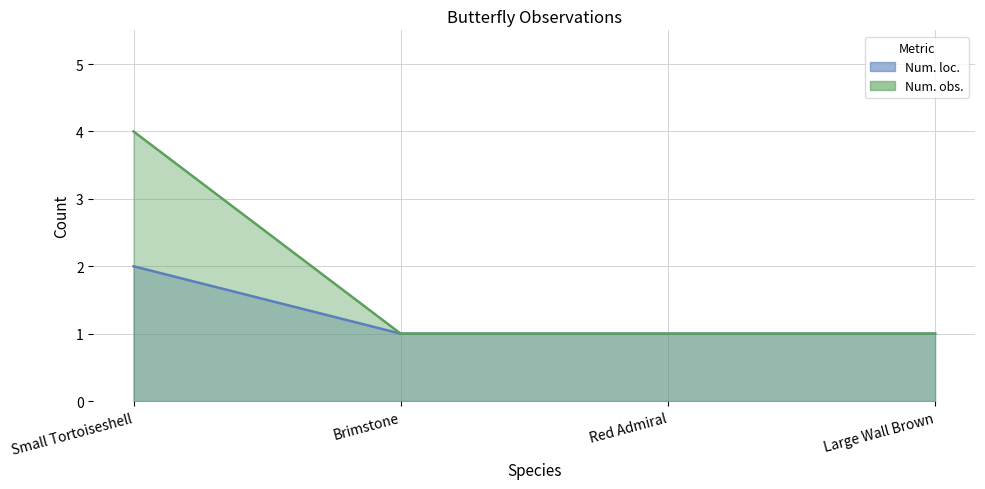

True or false: Num. obs. and Num. loc. cross at least once.

False